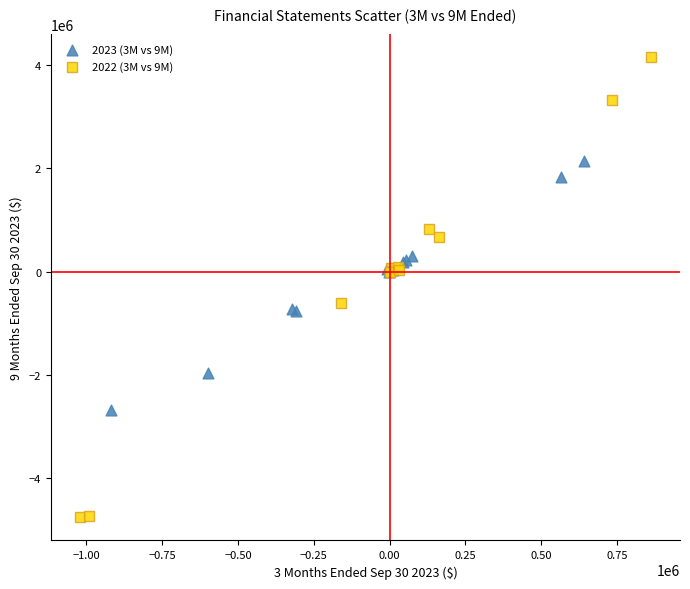

Which series reaches the minimum Y coordinate?

2022 (3M vs 9M)